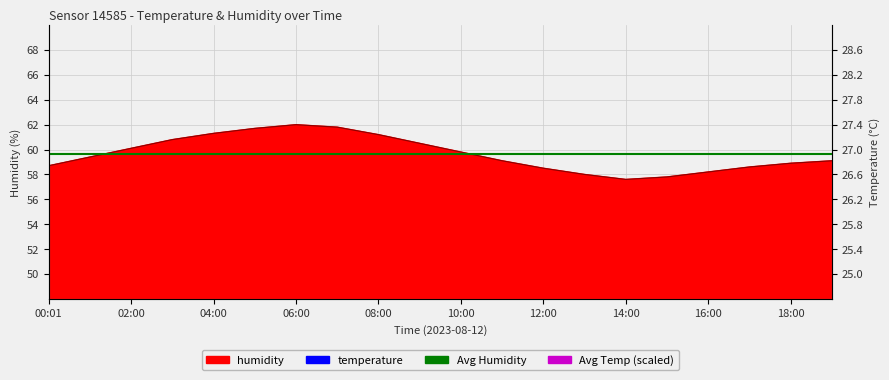

Is it true that Avg Temp (scaled) equals 23.9 at 00:01?

False